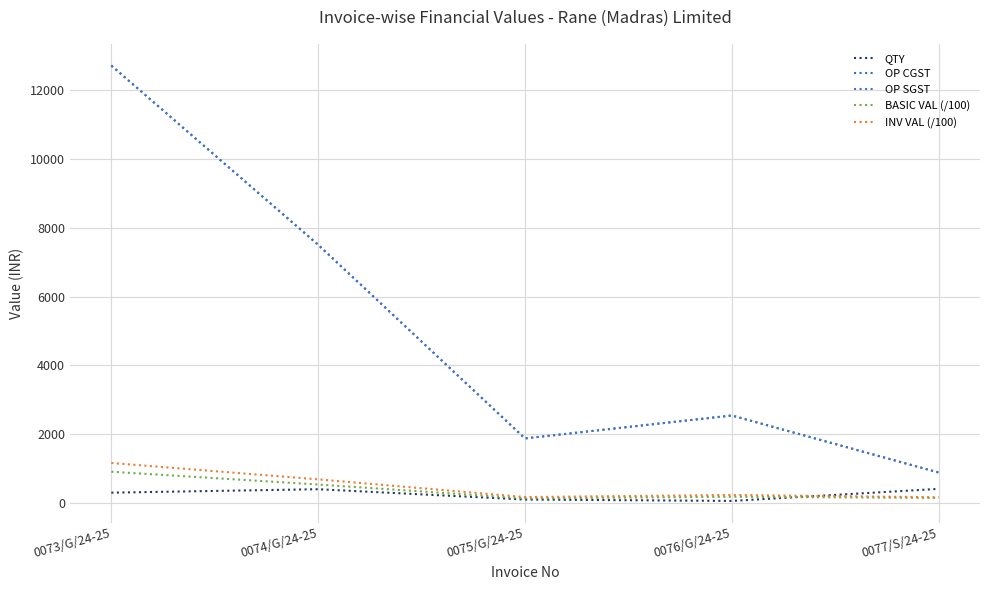

True or false: BASIC VAL (/100) and OP CGST cross at least once.

False